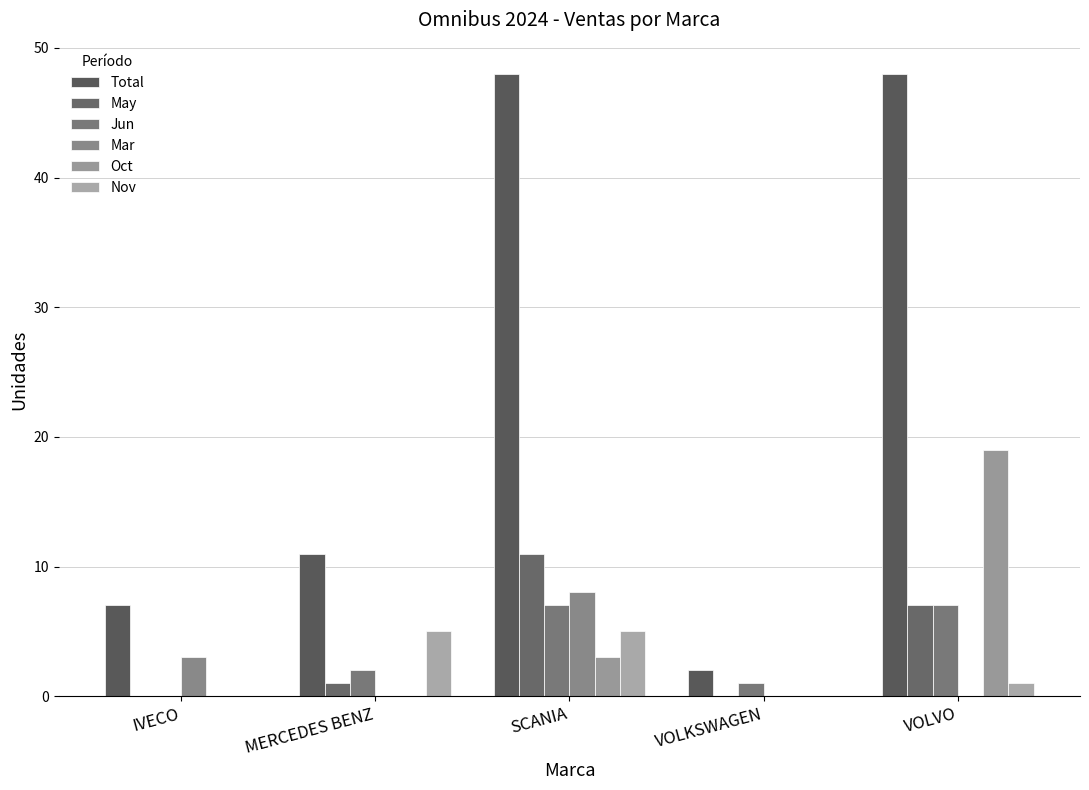

Count the number of data series in this chart.

6